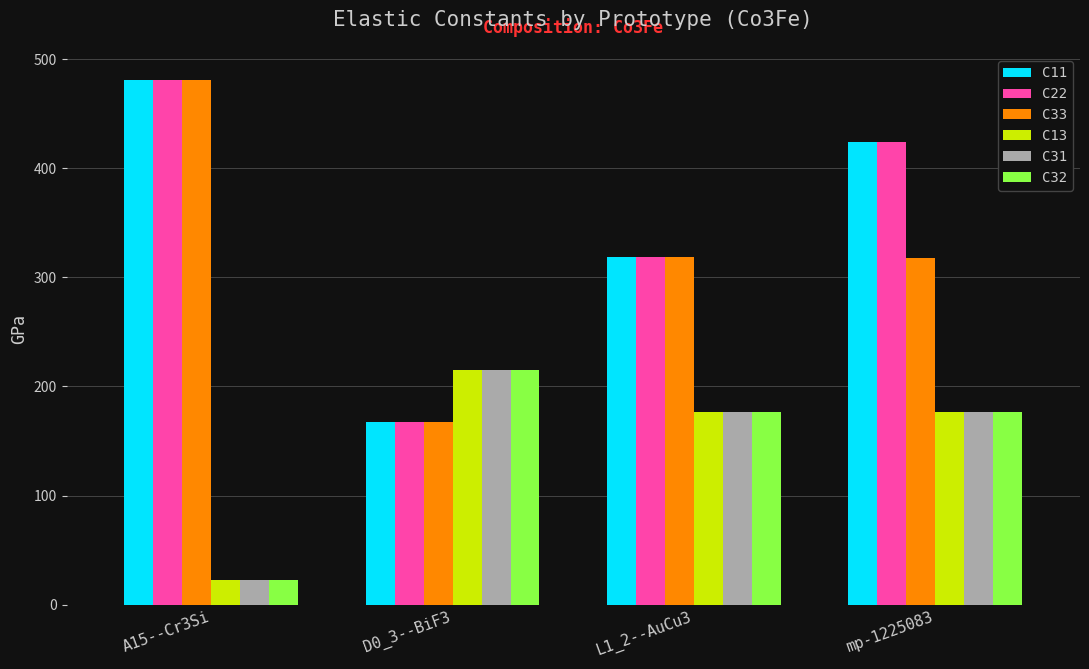

Is the value of C31 at L1_2--AuCu3 greater than the value of C22 at L1_2--AuCu3?

No